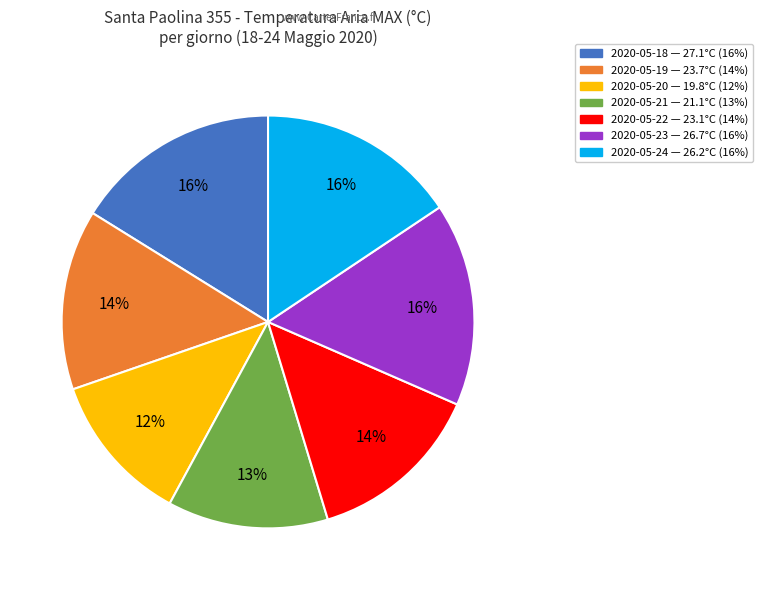

To the nearest percent, what is the average slice percentage?

14%